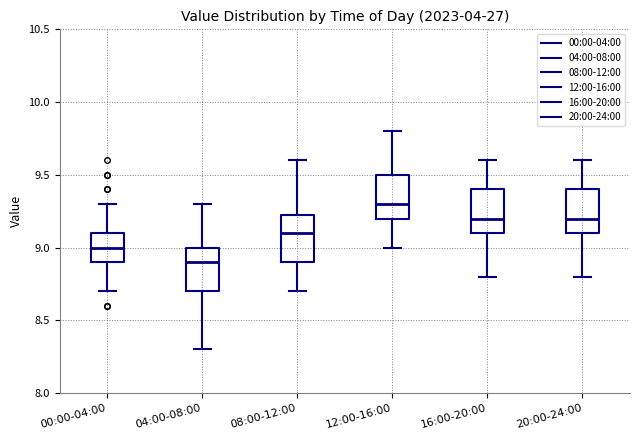

Reading left to right, read every box against the y-axis: the position of its median line, the range the box covers, and the ends of its whiskers. The values are not printed on the chart, so give them approximately, as read against the axis.

00:00-04:00: median 9.00, box 8.90 to 9.10, whiskers 8.70 to 9.30
04:00-08:00: median 8.90, box 8.70 to 9.00, whiskers 8.30 to 9.30
08:00-12:00: median 9.10, box 8.90 to 9.25, whiskers 8.70 to 9.60
12:00-16:00: median 9.30, box 9.20 to 9.50, whiskers 9.00 to 9.80
16:00-20:00: median 9.20, box 9.10 to 9.40, whiskers 8.80 to 9.60
20:00-24:00: median 9.20, box 9.10 to 9.40, whiskers 8.80 to 9.60